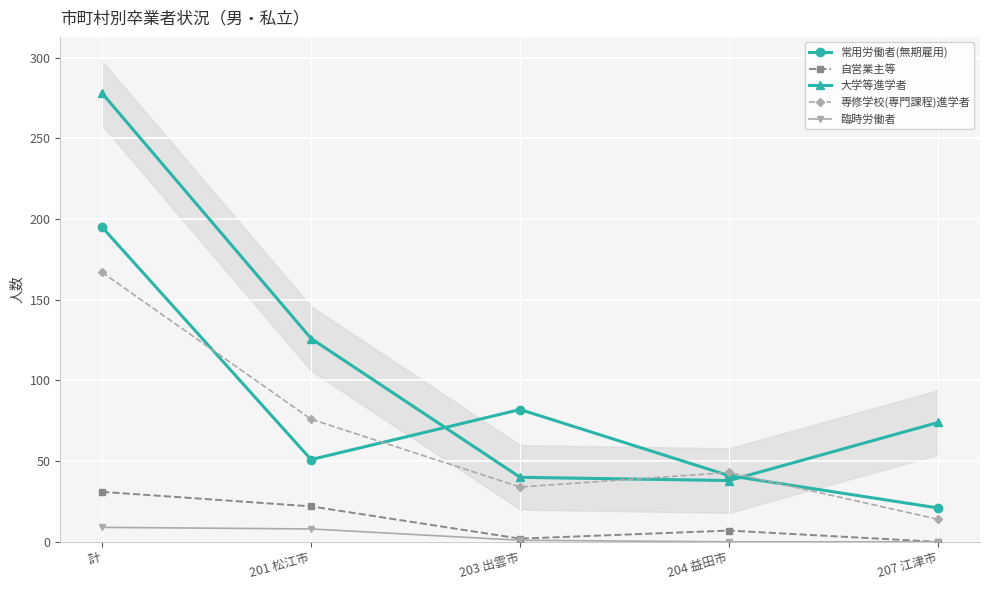

At which label is 専修学校(専門課程)進学者 closest to 90?

201 松江市